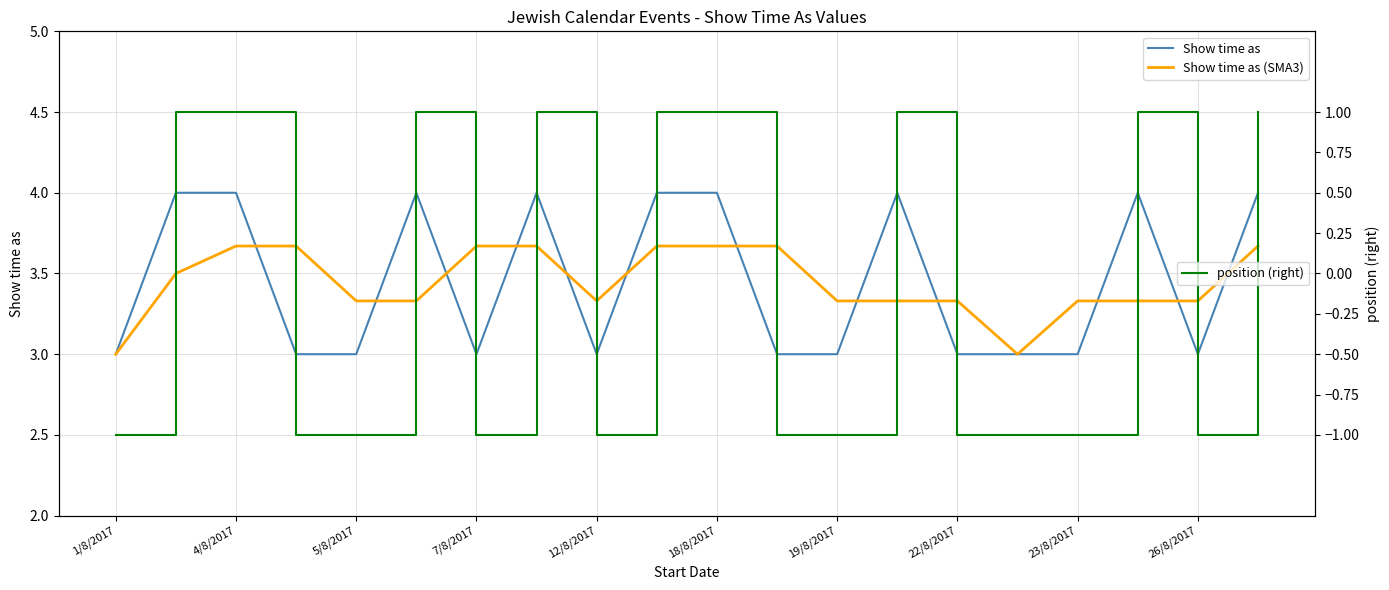

What is the highest value of the Show time as series?

4.0